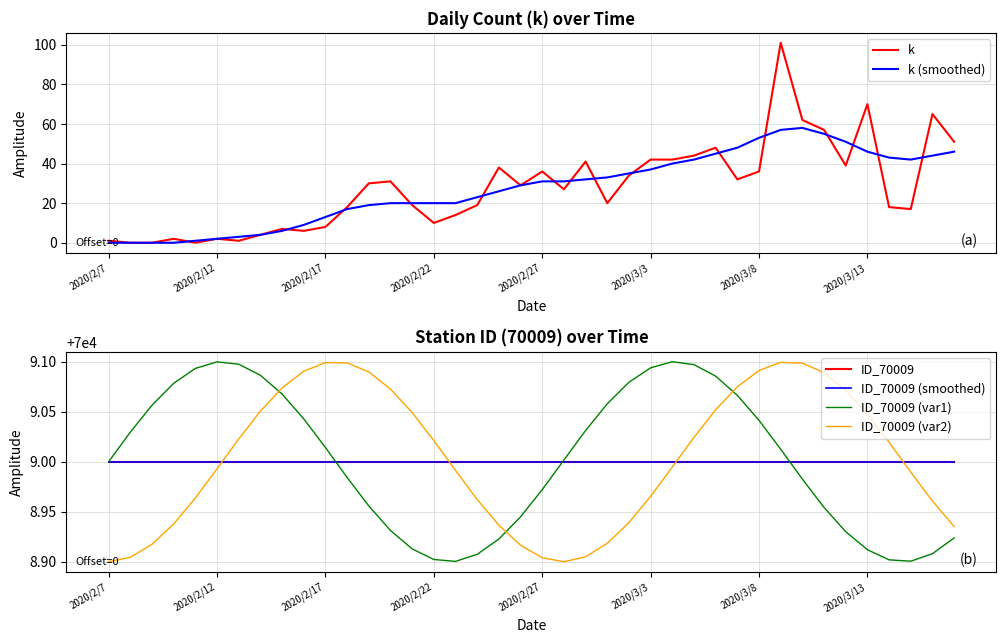

The value of k at 34 is 39.0. True or false?

True